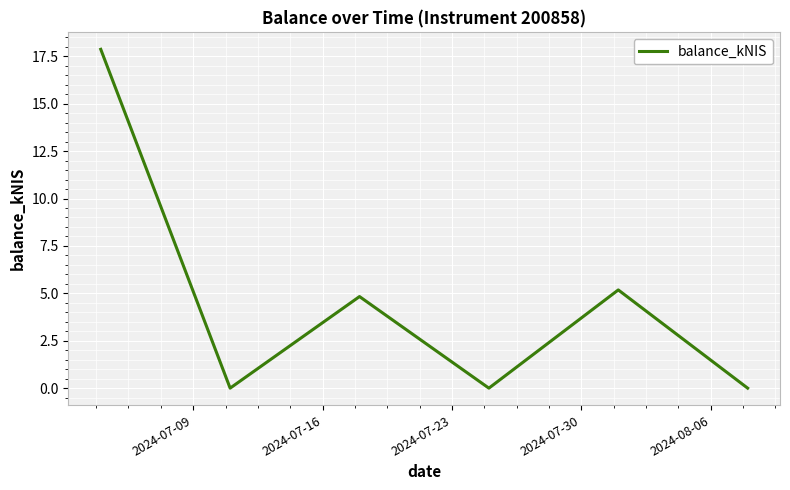

True or false: the data has more than 1 interior local peaks.

True